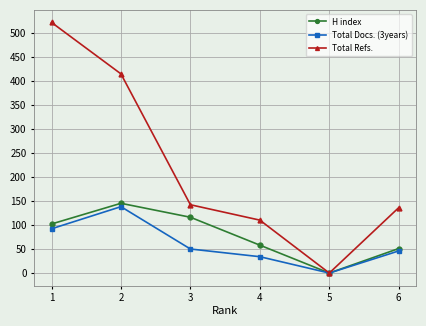

Is the value of Total Docs. (3years) at 4 greater than the value of Total Refs. at 2?

No